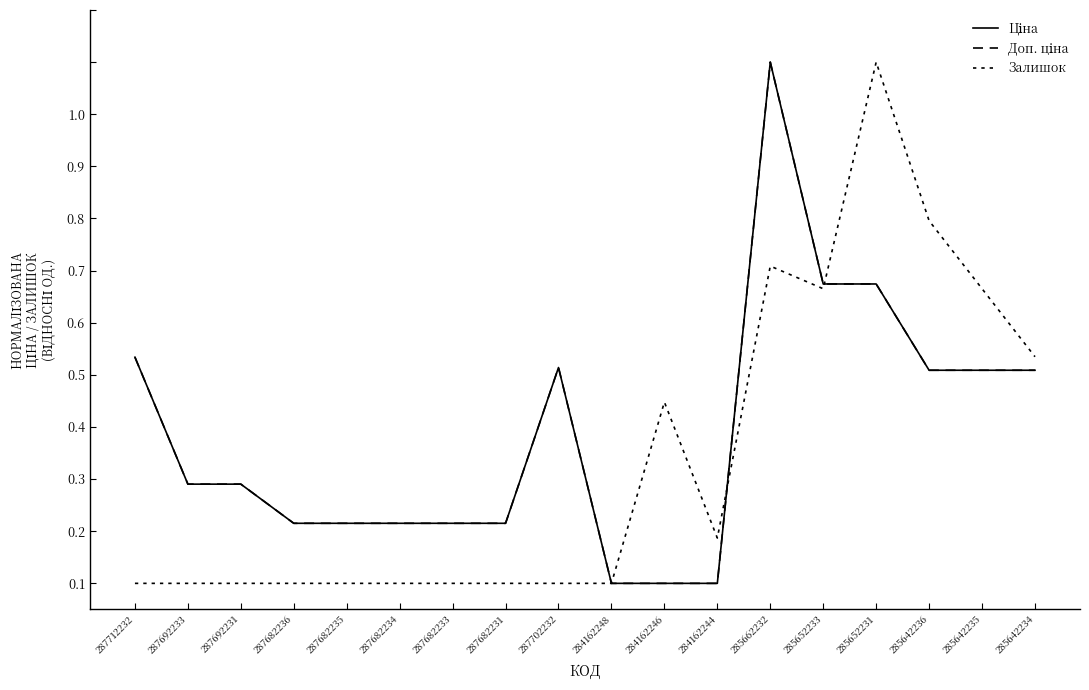

Does the chart have visible grid lines?

No